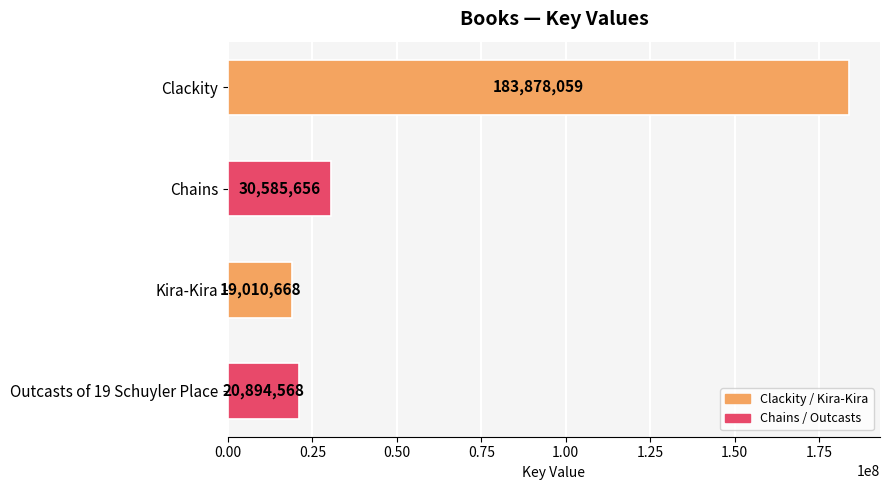

Where is the data nearest to the value 101444363?

Chains